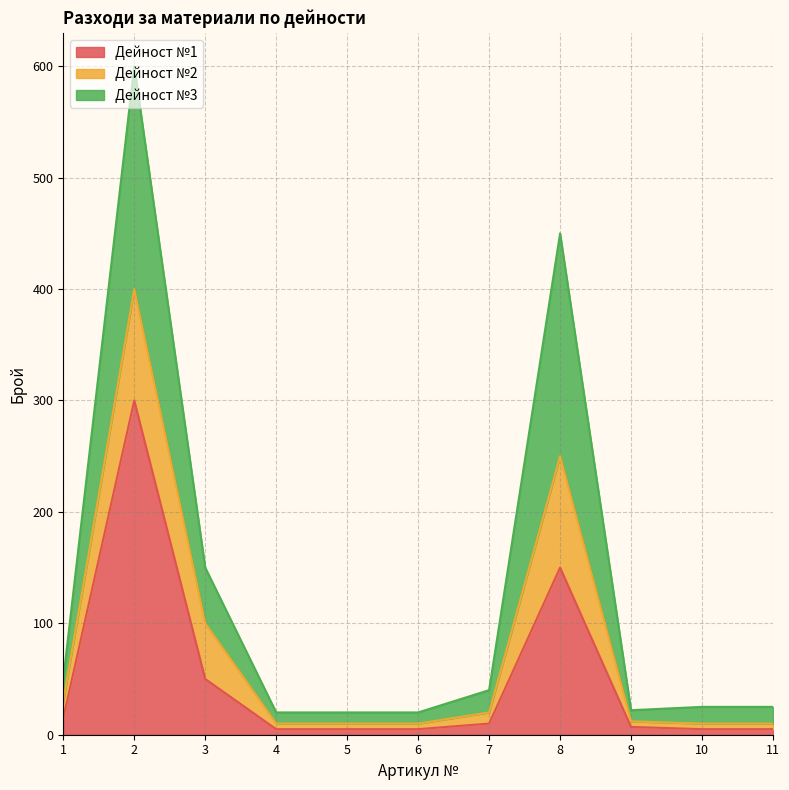

Rank the categories by Дейност №1 value from highest to lowest.

2, 8, 3, 1, 7, 9, 4, 5, 6, 10, 11